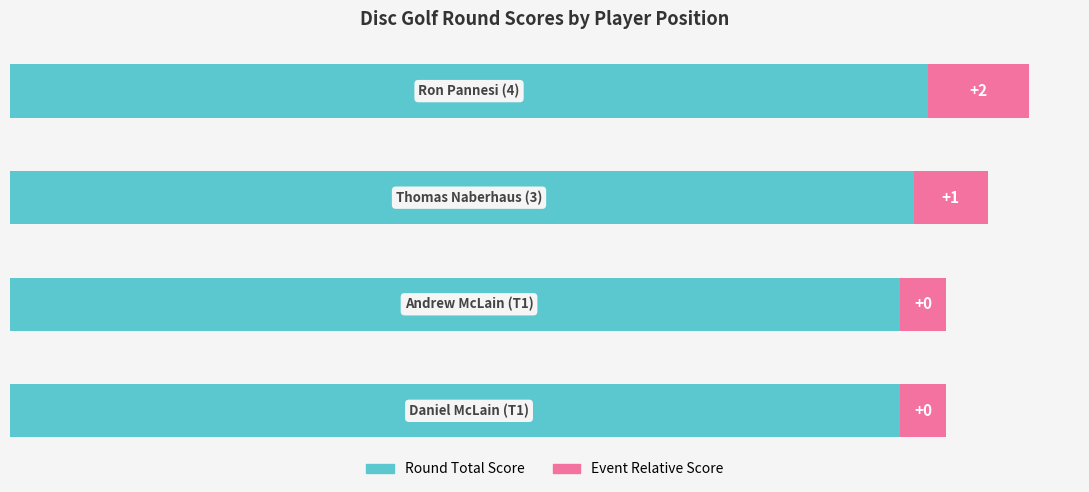

Reading left to right, transcribe all the data shown in this chart.

Round Total Score: 0=97.0	1=97.0	2=98.5	3=100.0
Event Relative Score: 0=5.0	1=5.0	2=8.0	3=11.0